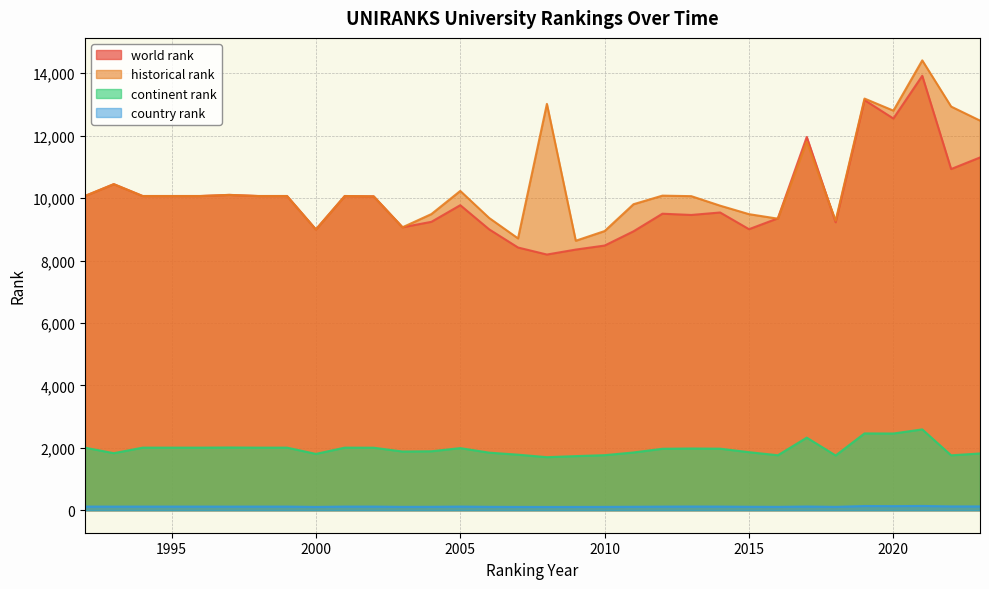

What is the sum of the historical rank values at 1995 and 1993?

20514.0